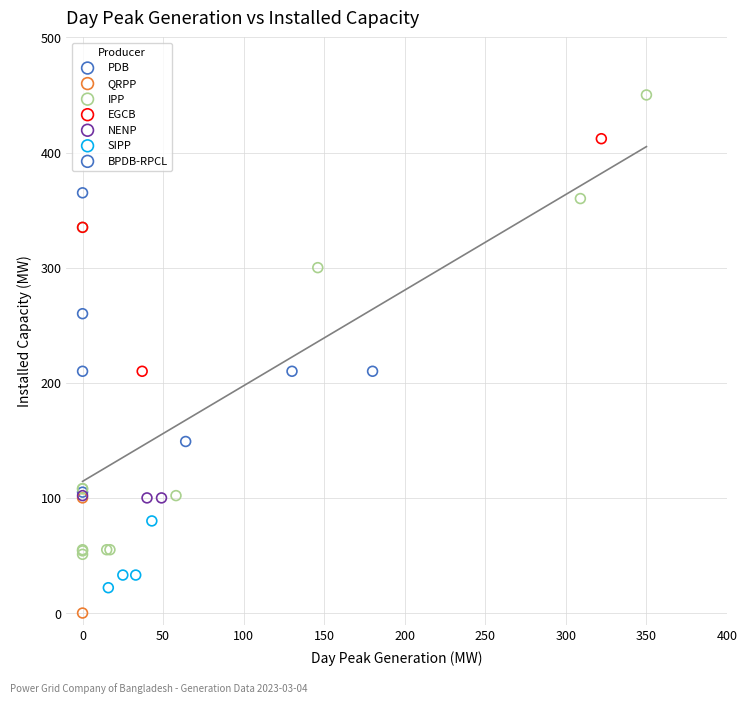

Which series contains the lowest Y value?

QRPP